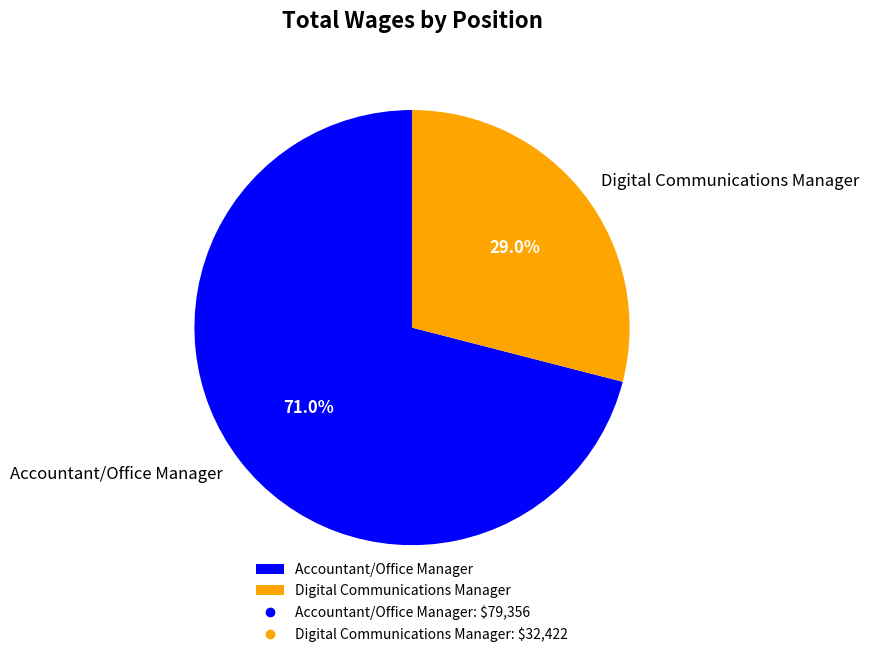

Which category has the smallest portion of the pie?

Digital Communications Manager